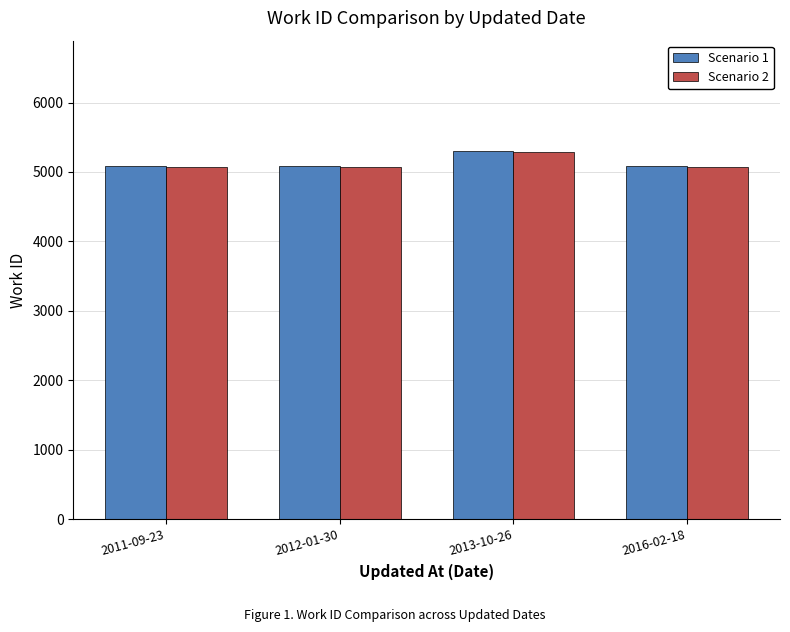

Count the Scenario 2 values in the range 5078 to 5291.

4